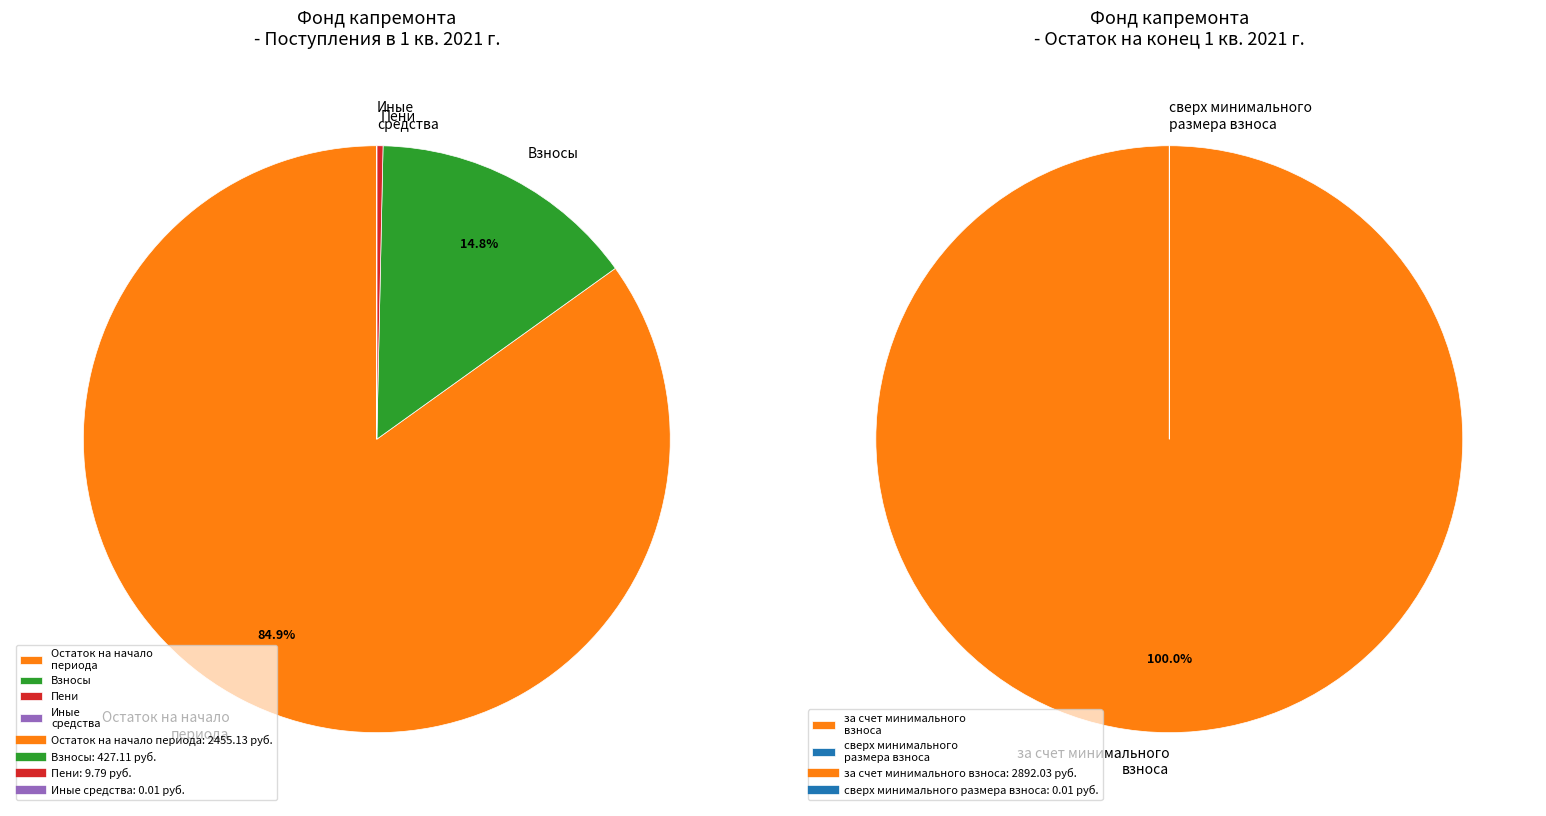

Combined, do сверх минимального размера взноса and за счет минимального взноса account for over 50%?

Yes